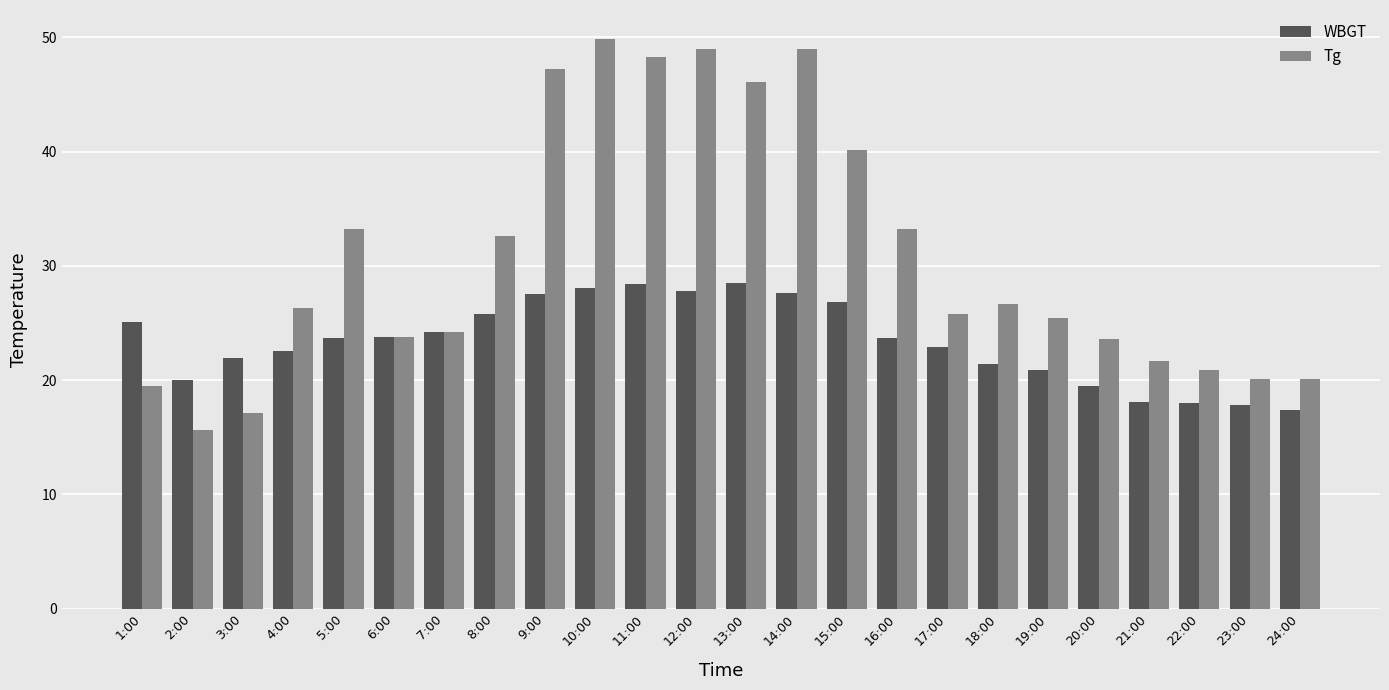

What is the maximum value for WBGT?

28.5